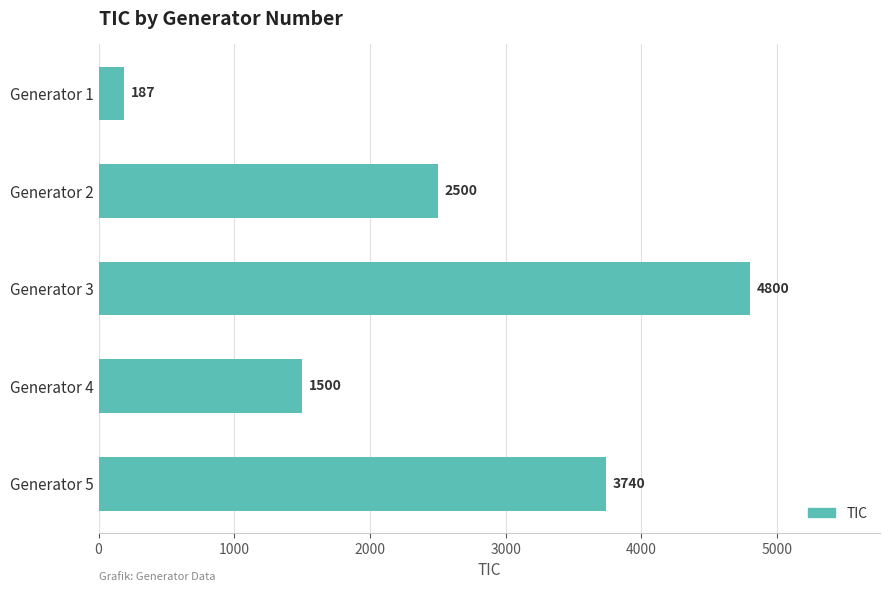

How many series are shown in this chart?

1